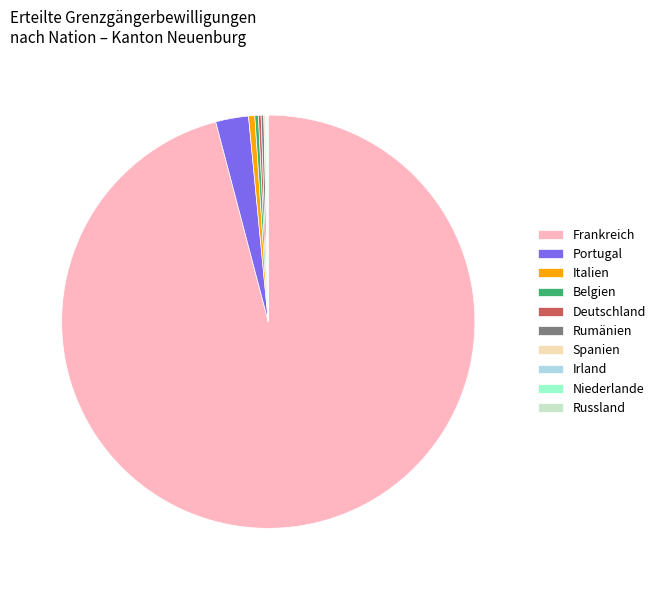

Which slice is the largest?

Frankreich